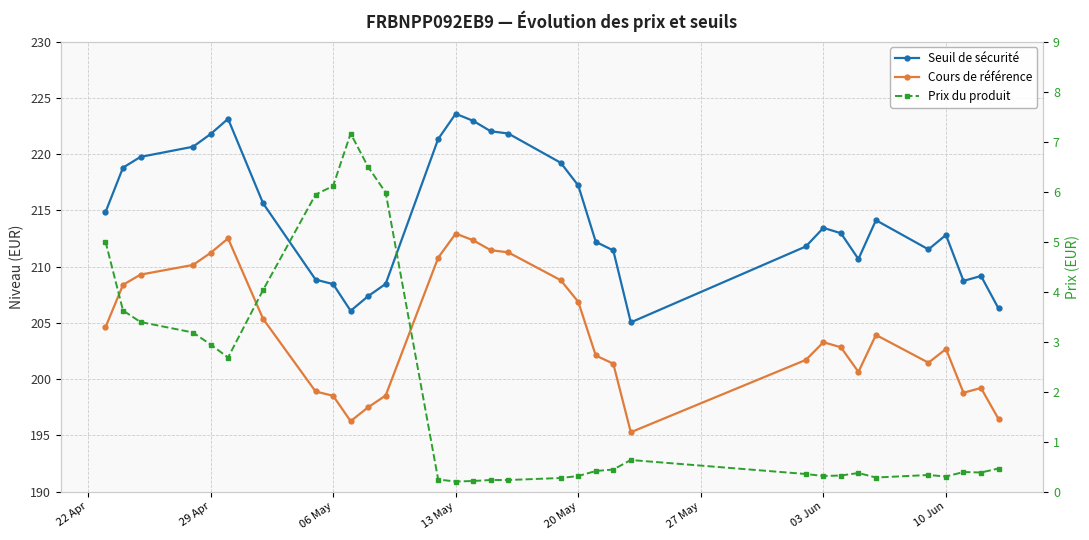

The value of Seuil de sécurité at 14 is 115.2. True or false?

False